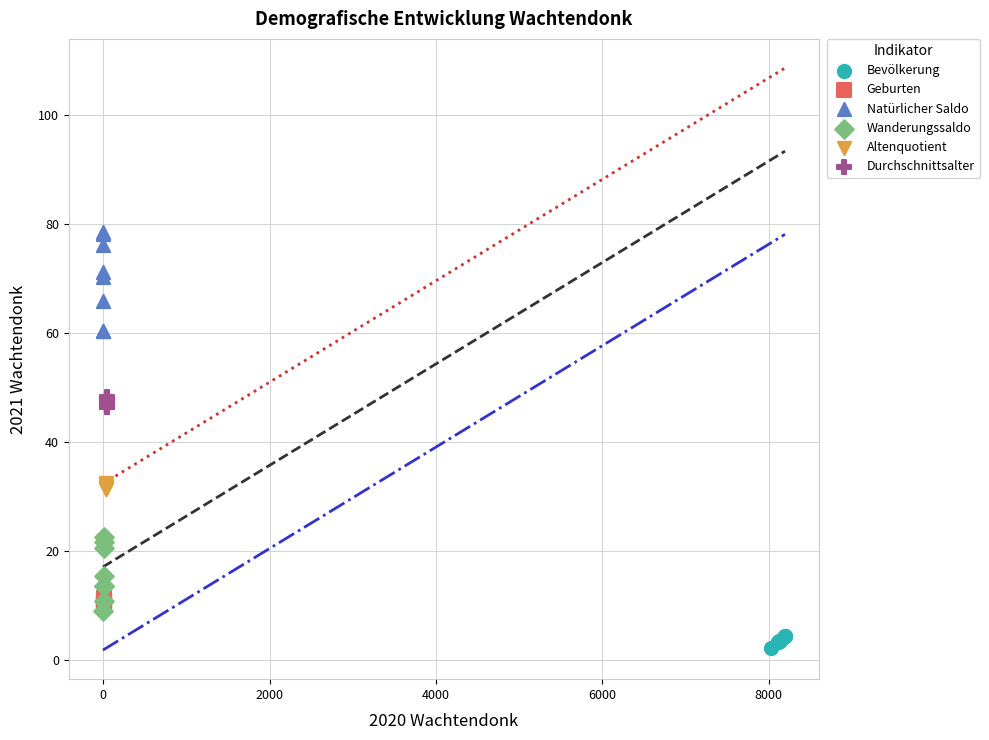

Which series contains the highest Y value?

Natürlicher Saldo